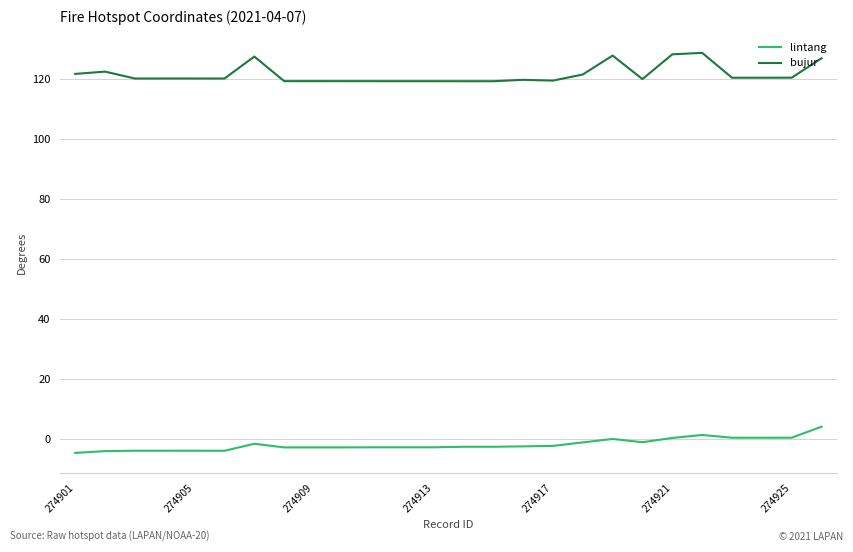

Does the chart have visible grid lines?

Yes